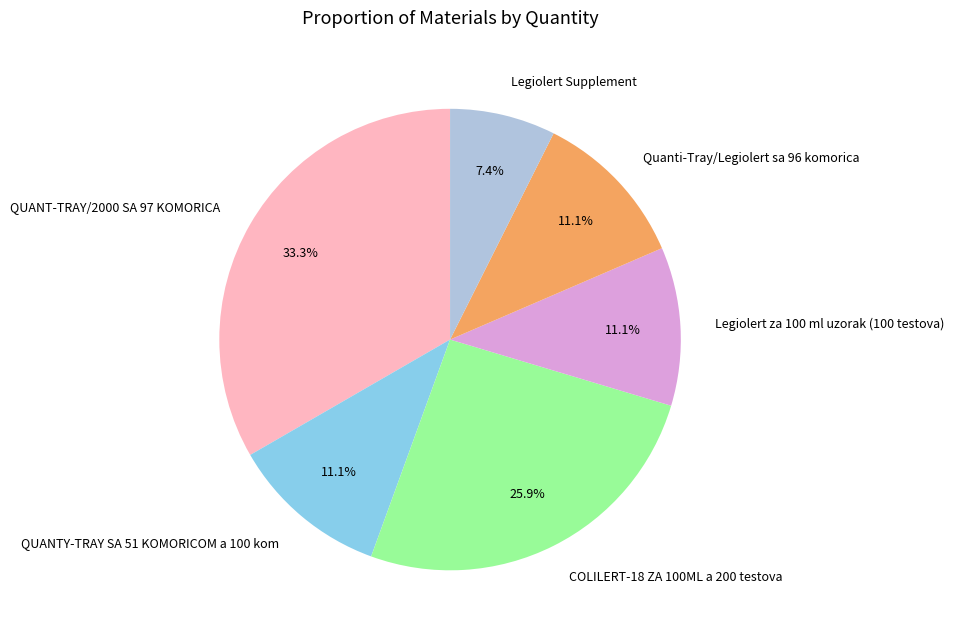

To the nearest percent, what percentage of the pie is QUANTY-TRAY SA 51 KOMORICOM a 100 kom?

11%